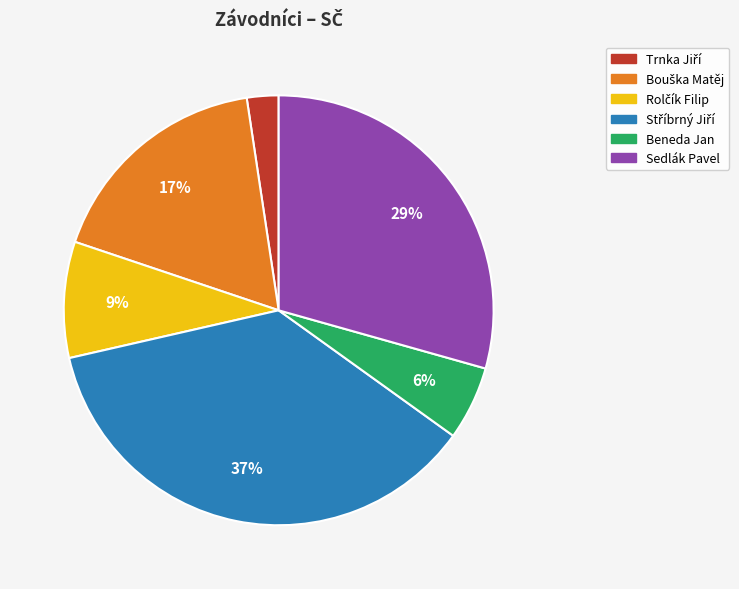

Does any single category account for the majority?

No